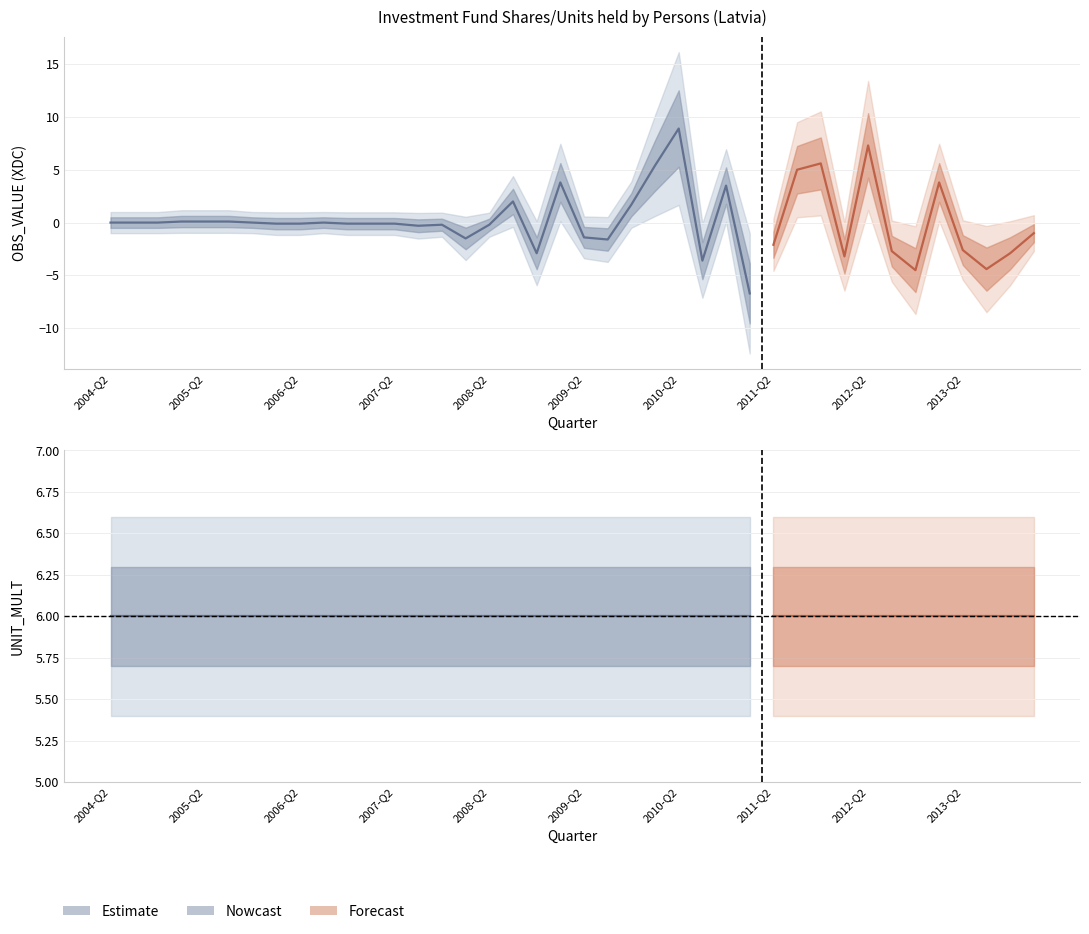

List the series in order of their overall mean, lowest first.

OBS_VALUE, UNIT_MULT